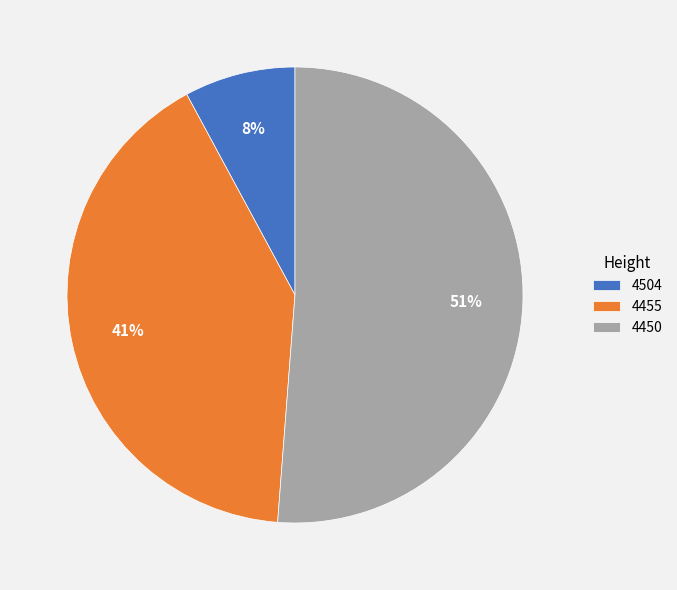

Between 4504 and 4455, which is larger?

4455